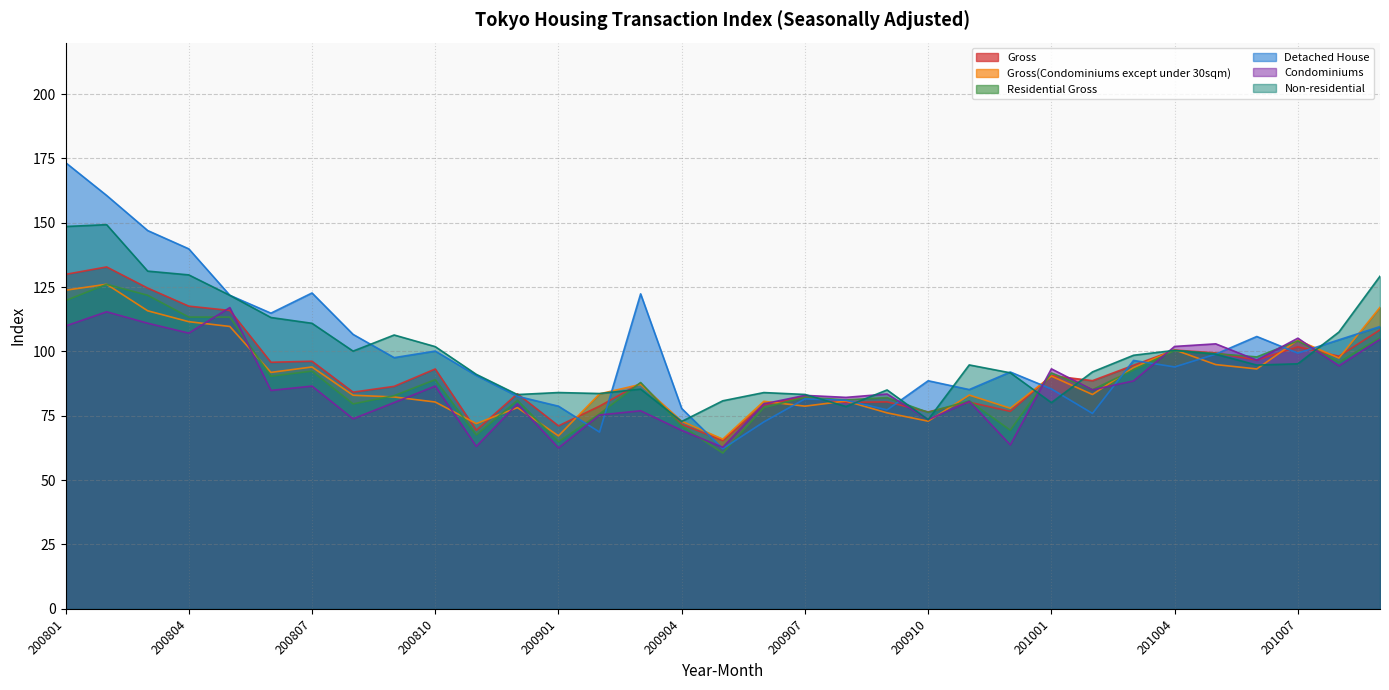

The Detached House series shows 65.1 at 200804. True or false?

False